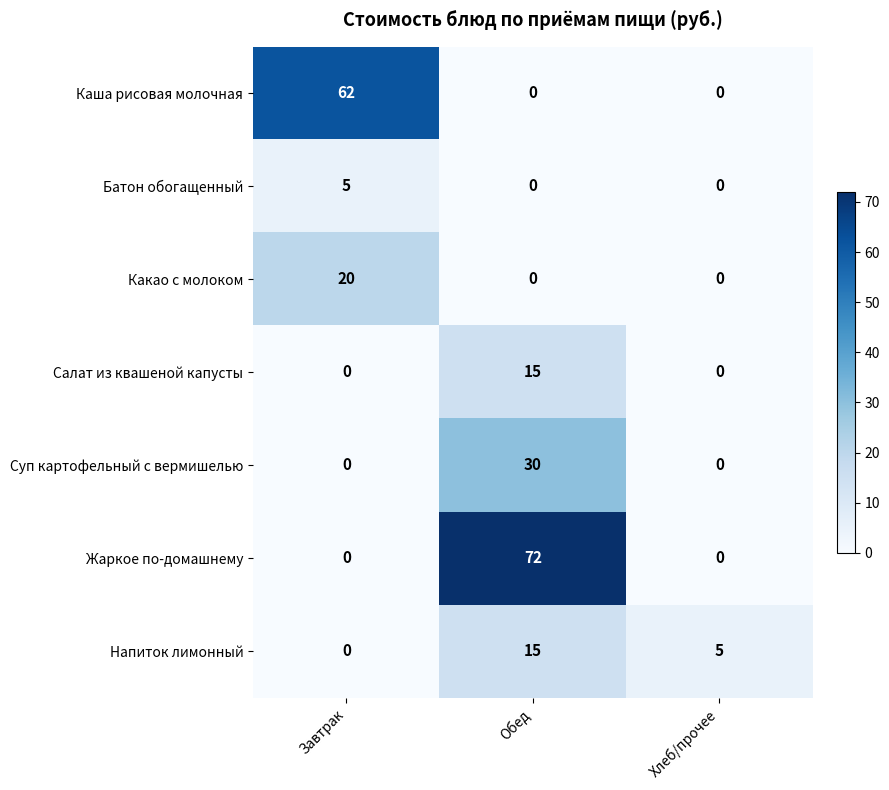

Reading left to right, extract all data points from this chart.

Каша рисовая молочная: 62	0	0
Батон обогащенный: 5	0	0
Какао с молоком: 20	0	0
Салат из квашеной капусты: 0	15	0
Суп картофельный с вермишелью: 0	30	0
Жаркое по-домашнему: 0	72	0
Напиток лимонный: 0	15	5